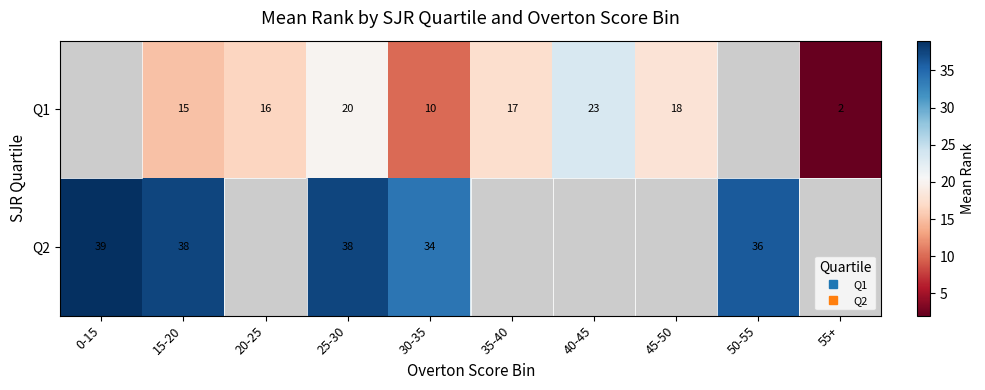

What is the difference between the maximum and second lowest values in the Q1 series?

13.6